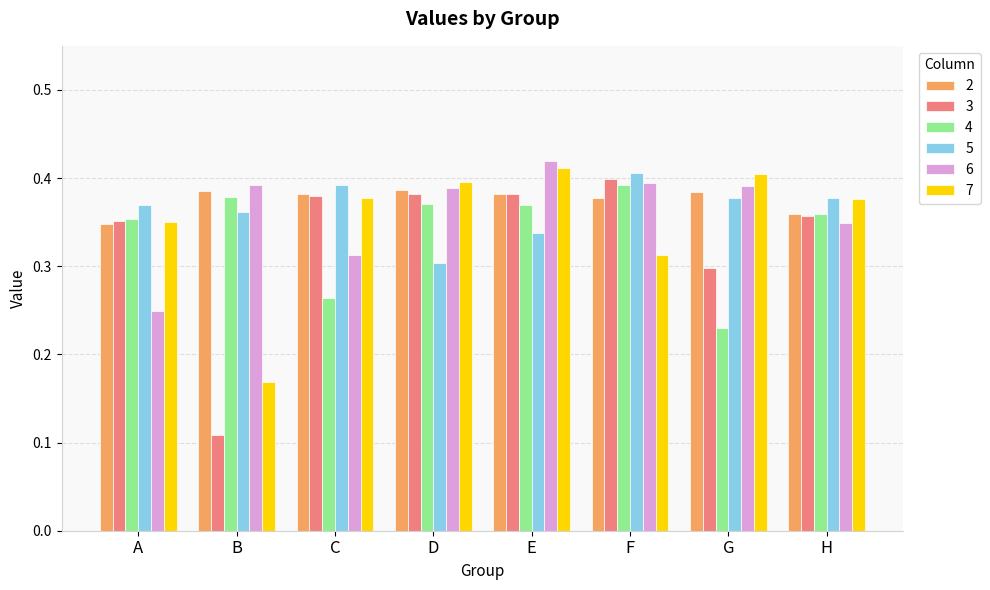

How many 2 values are between 0 and 1?

8